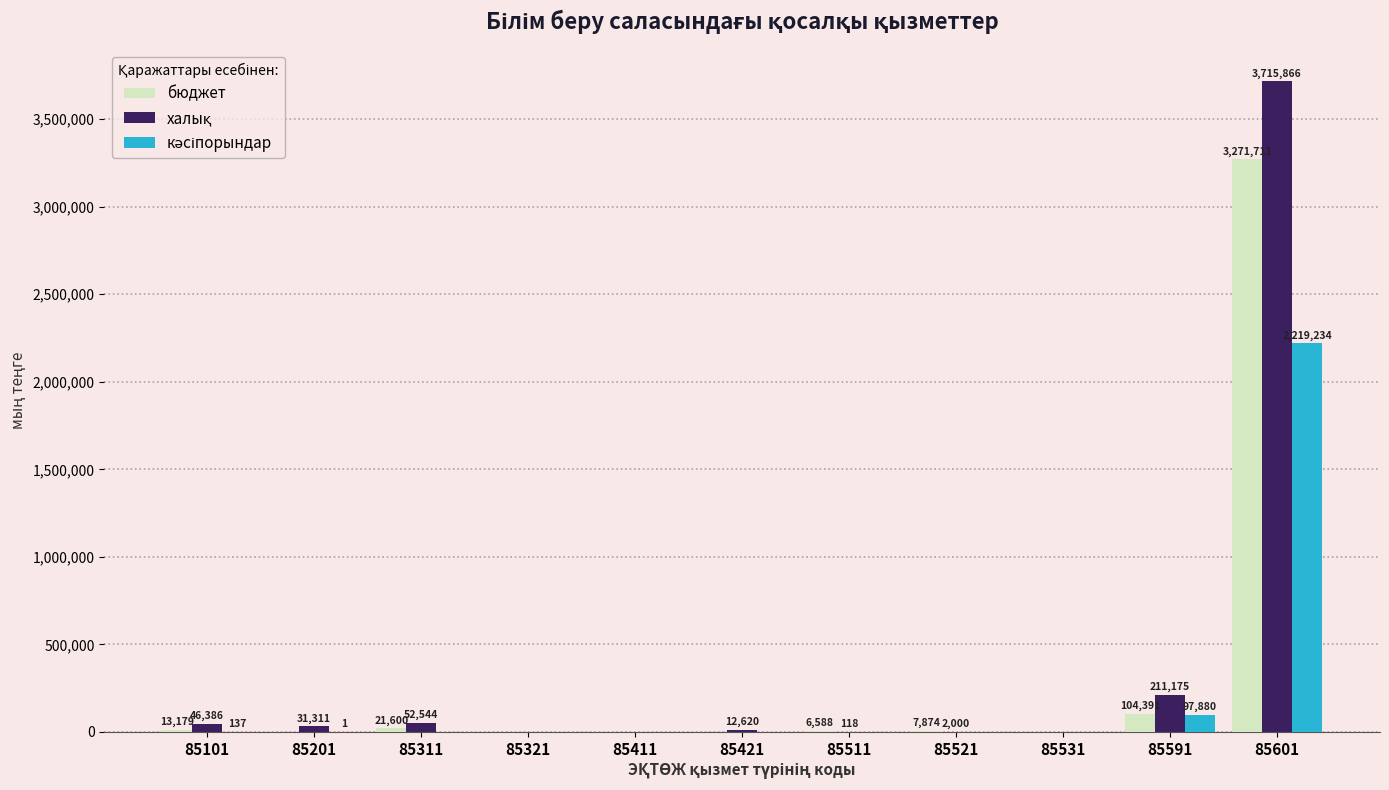

Count the number of categories in the chart.

11